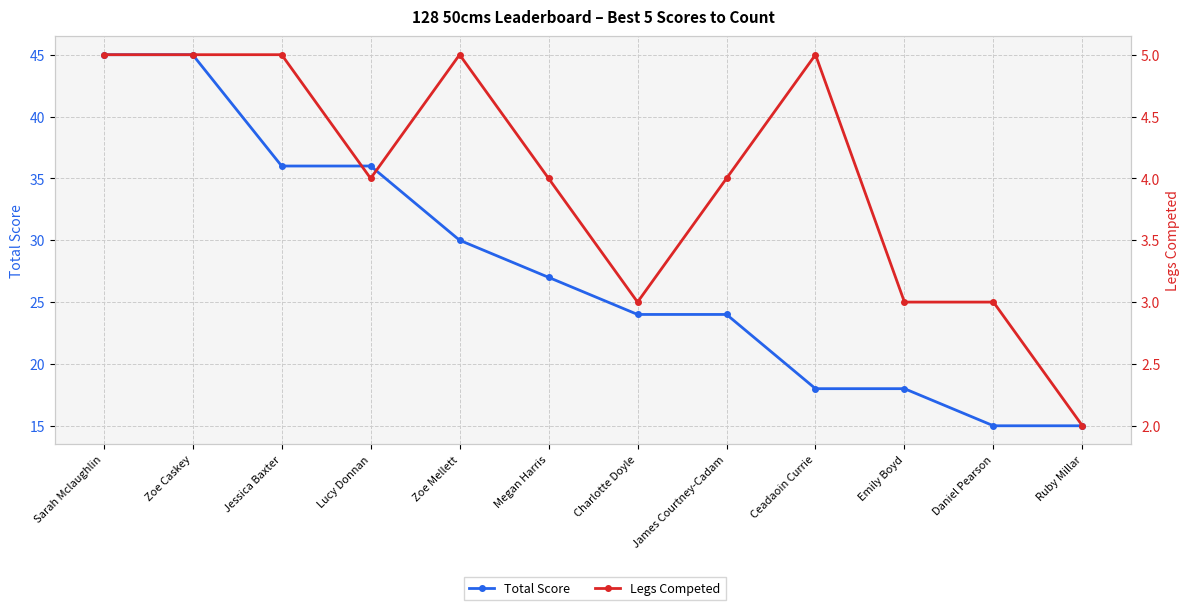

List the series in order of their peak value, highest first.

Total Score, Legs Competed